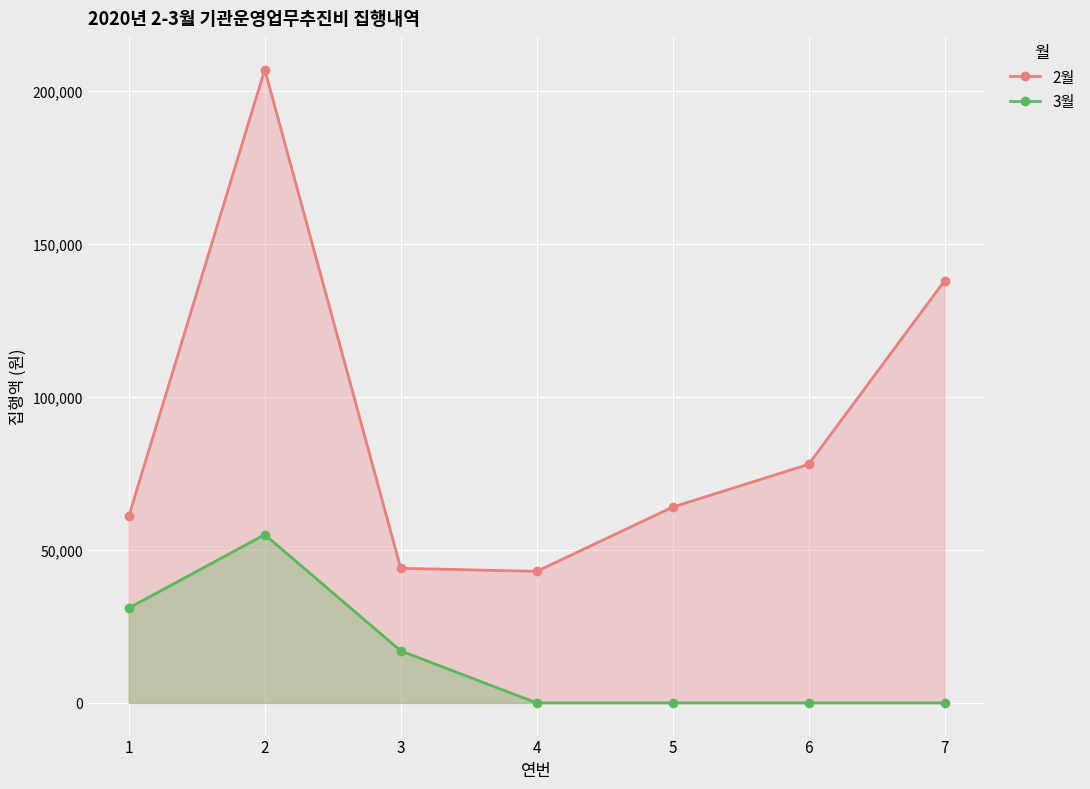

True or false: 3월 and 2월 cross at least once.

False